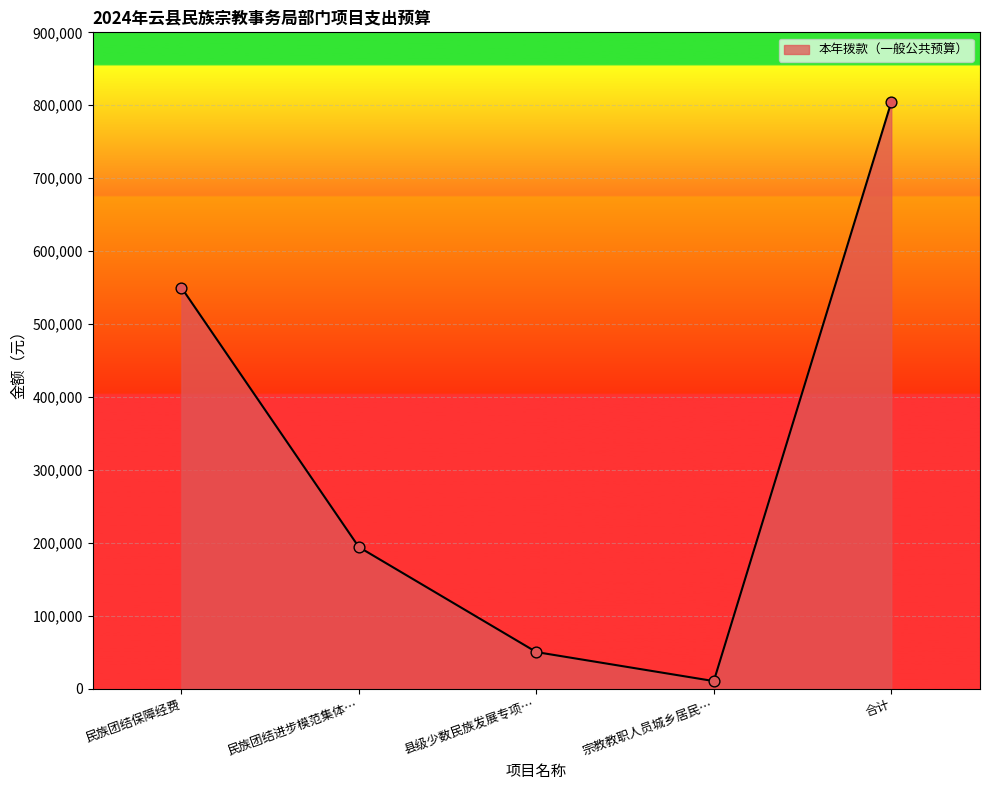

Between 县级少数民族发展专项… and 民族团结进步模范集体…, which is larger?

民族团结进步模范集体…